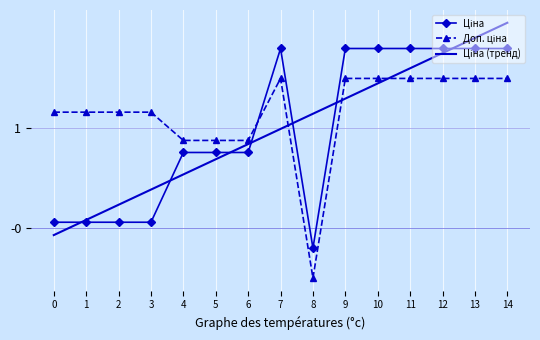

What is the spread (max minus min) of values at 4?

0.3